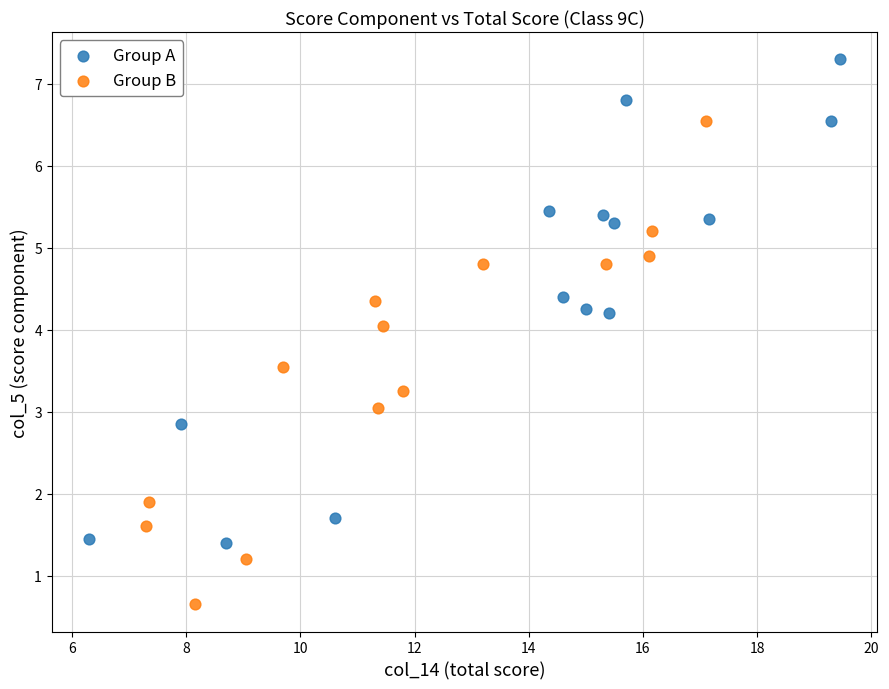

Which series contains the lowest Y value?

Group B